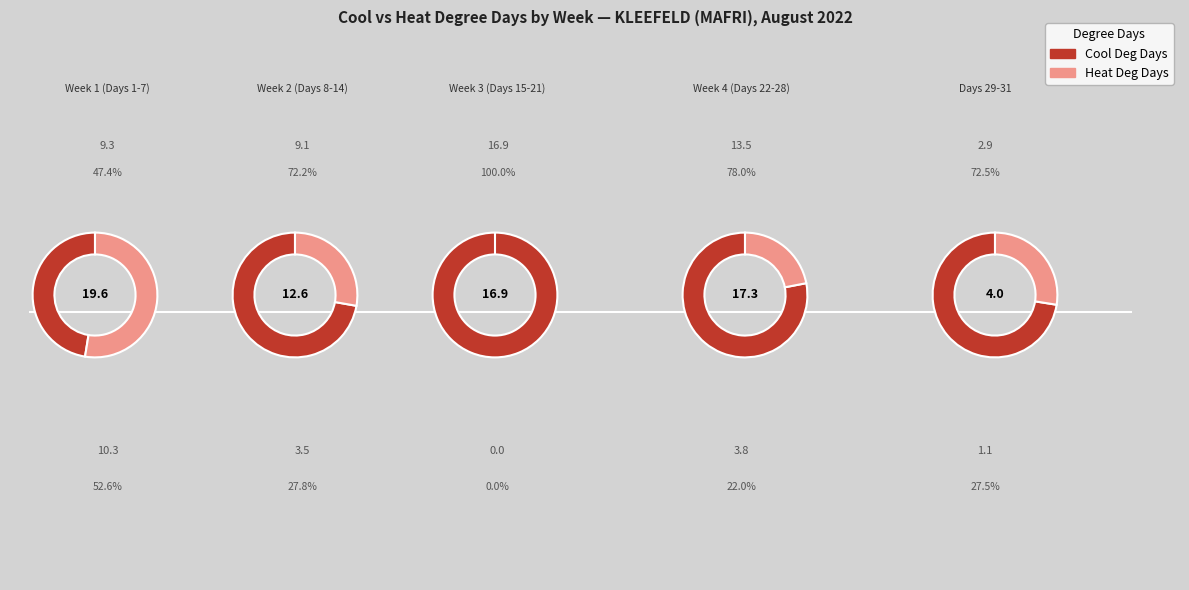

Which series has the largest range (max minus min)?

Cool Deg Days (°C)